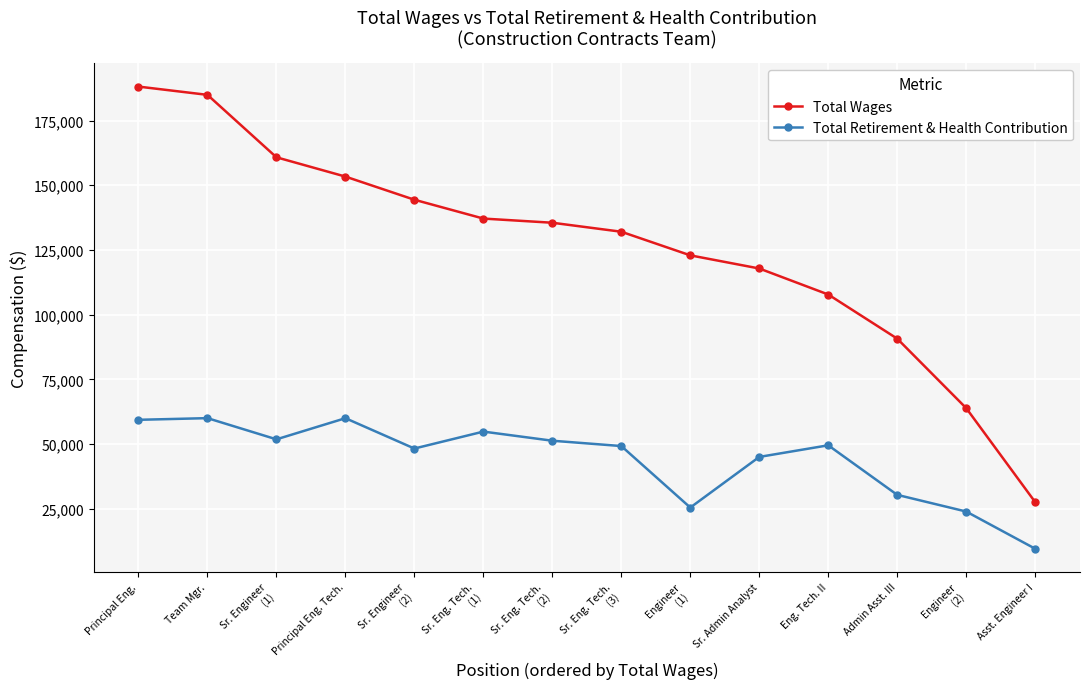

What is the sum of the Total Wages values at Sr. Engineer
(1) and Eng. Tech. II?

268598